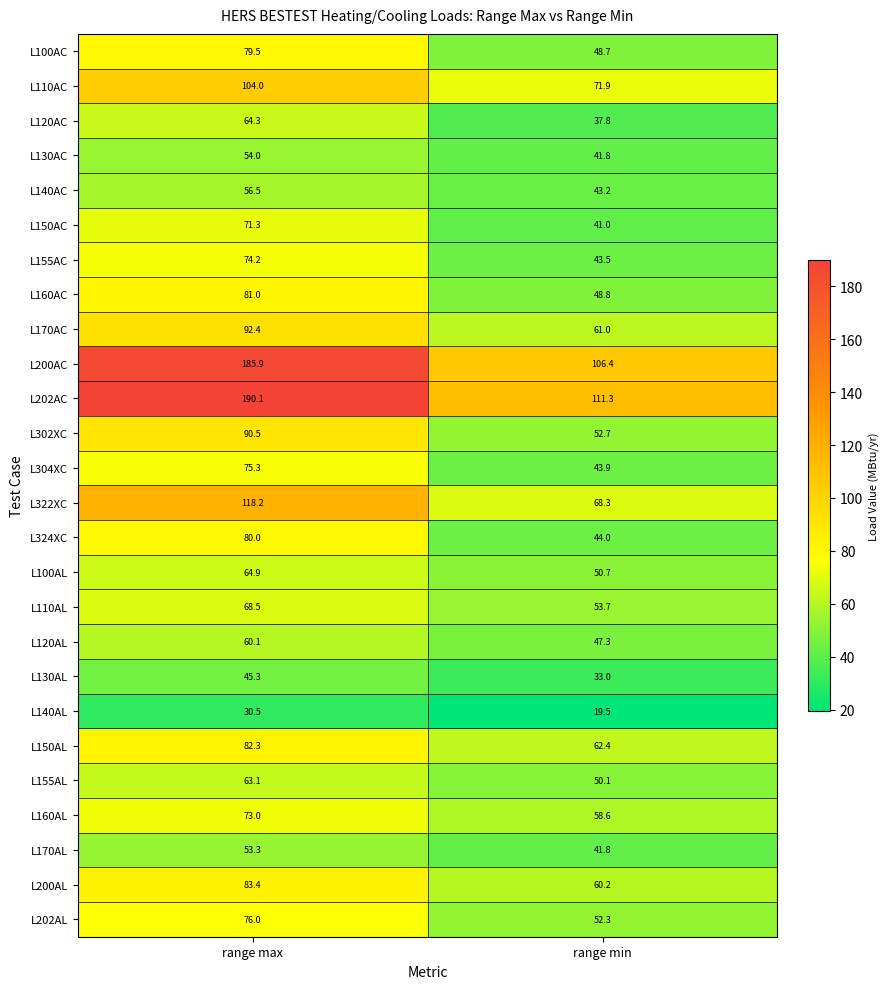

Rank the series by their maximum value, from highest to lowest.

L202AC, L200AC, L322XC, L110AC, L170AC, L302XC, L200AL, L150AL, L160AC, L324XC, L100AC, L202AL, L304XC, L155AC, L160AL, L150AC, L110AL, L100AL, L120AC, L155AL, L120AL, L140AC, L130AC, L170AL, L130AL, L140AL